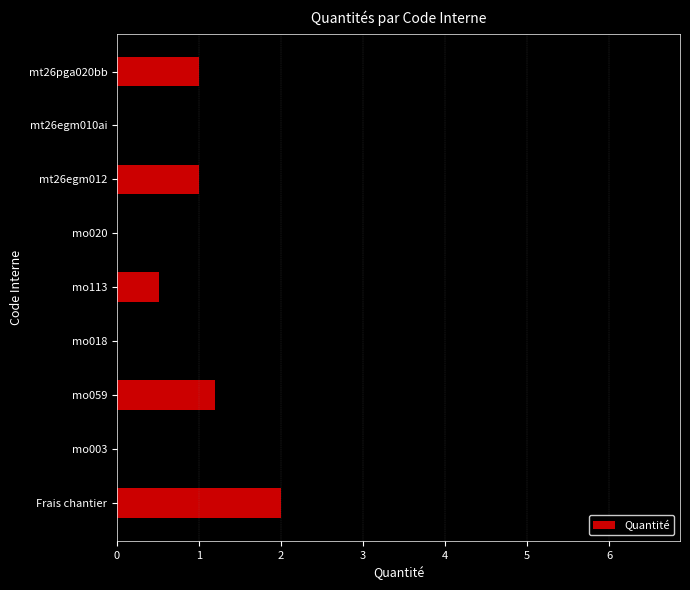

Between mo113 and mo003, which is larger?

mo003